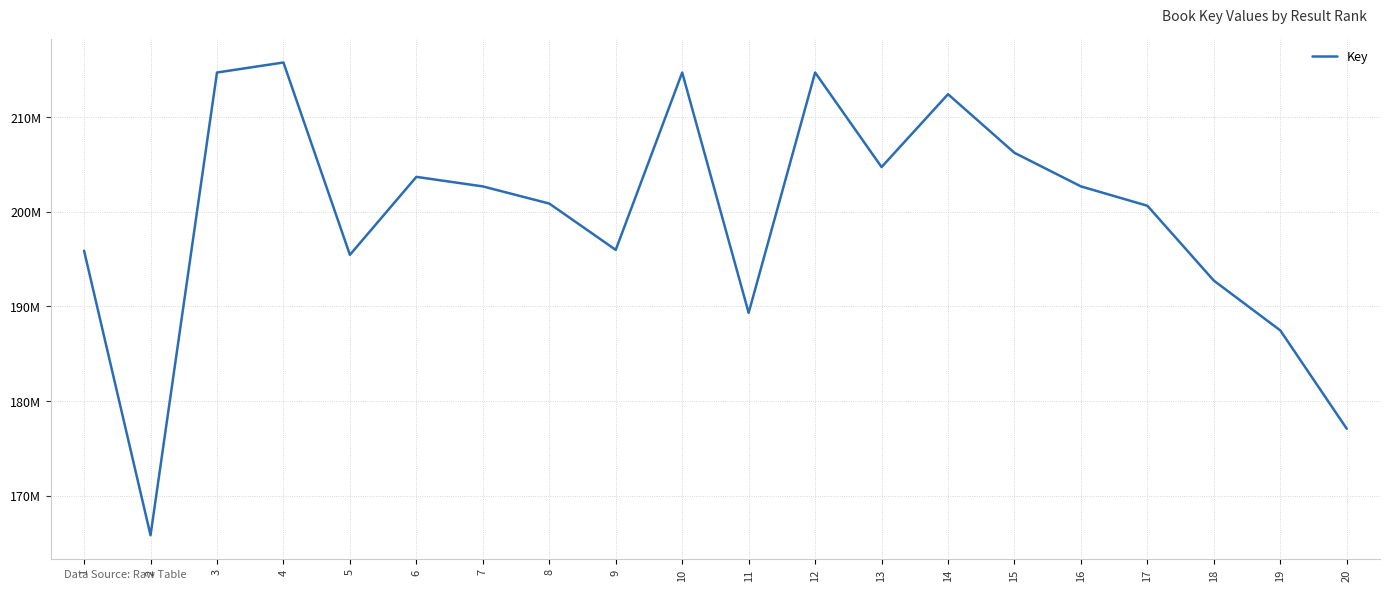

Does the chart display data point markers on the line(s)?

No